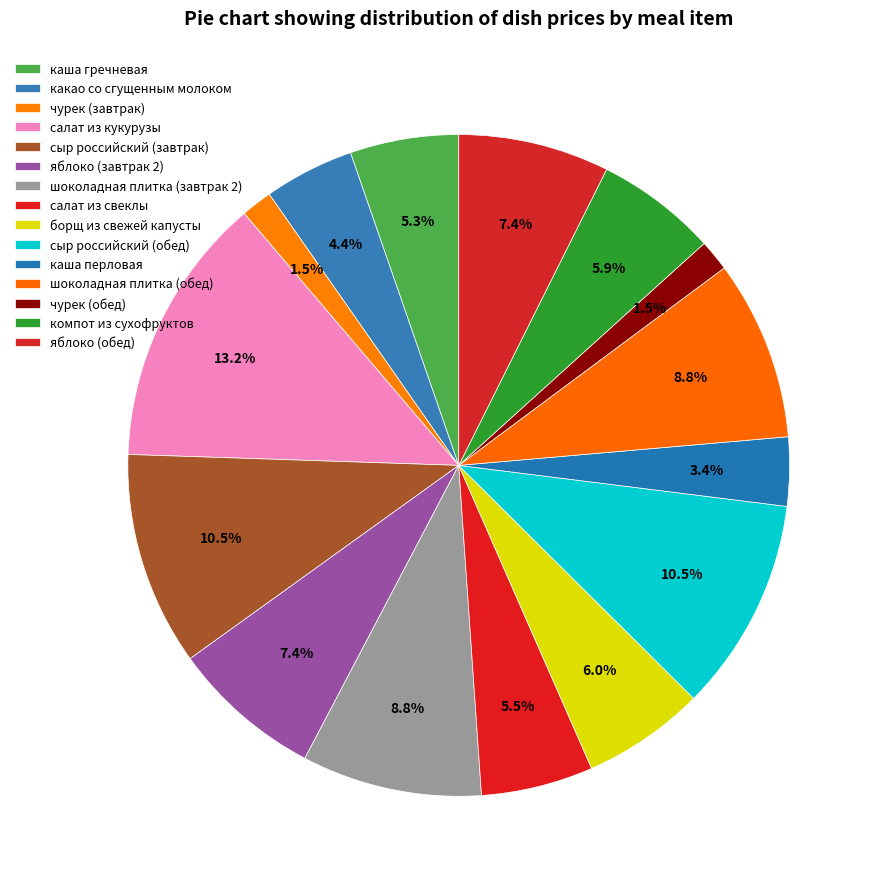

Is it true that шоколадная плитка (завтрак 2) is 23% of the pie?

False